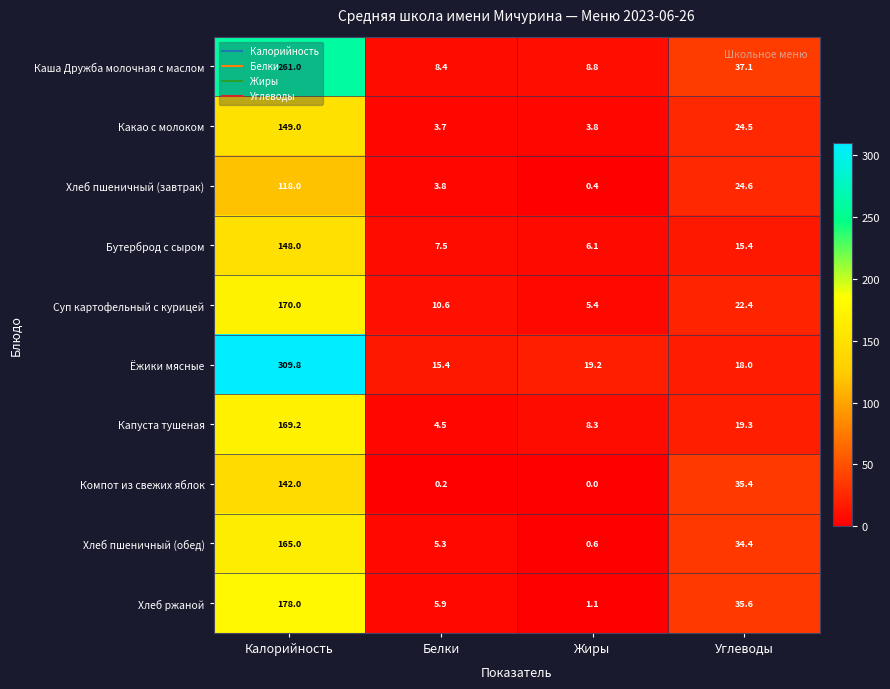

What is the average value of the Хлеб пшеничный (обед) series?

51.3